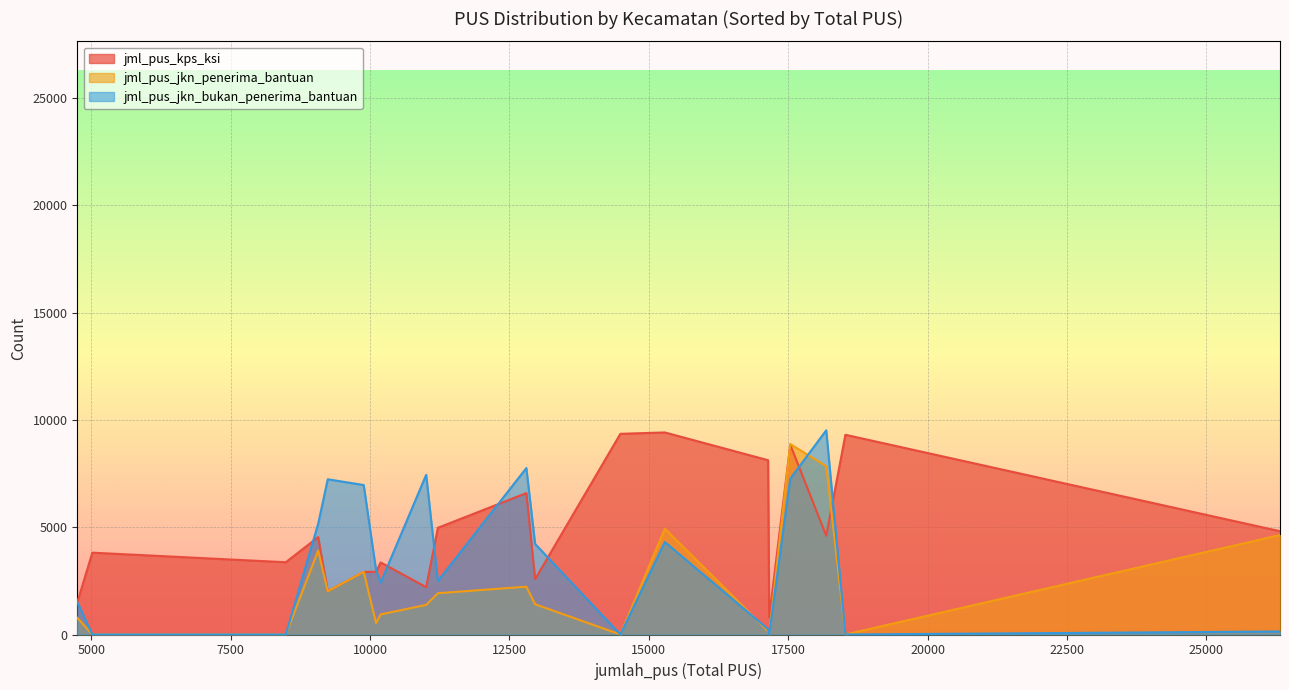

Which series has the largest total across all categories?

jml_pus_kps_ksi